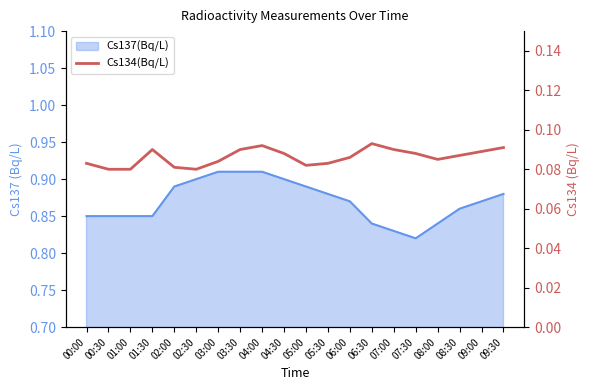

Does the chart have visible grid lines?

No